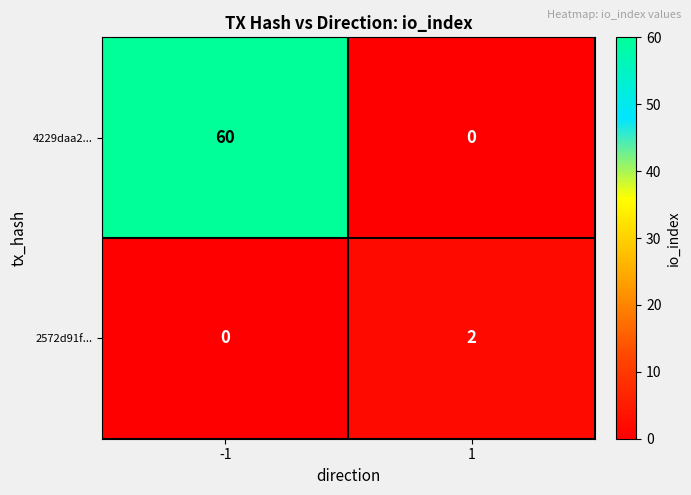

Reading right to left, extract all data points from this chart.

4229daa2...: 1=0	-1=60
2572d91f...: 1=2	-1=0